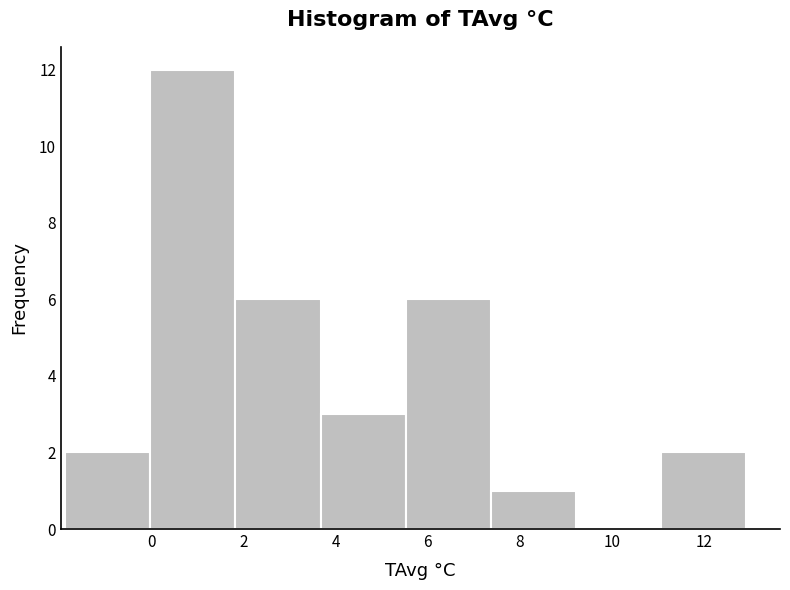

Reading left to right, transcribe this chart: for each bar, give the range it covers on the x-axis and its height. Neither the bar edges nor the heights are printed on the chart, so give them approximately, as read against the axes.

-1.8 to 0.0: 2
0.0 to 1.8: 12
1.8 to 3.6: 6
3.6 to 5.6: 3
5.6 to 7.4: 6
7.4 to 9.2: 1
9.2 to 11.0: 0
11.0 to 13.0: 2